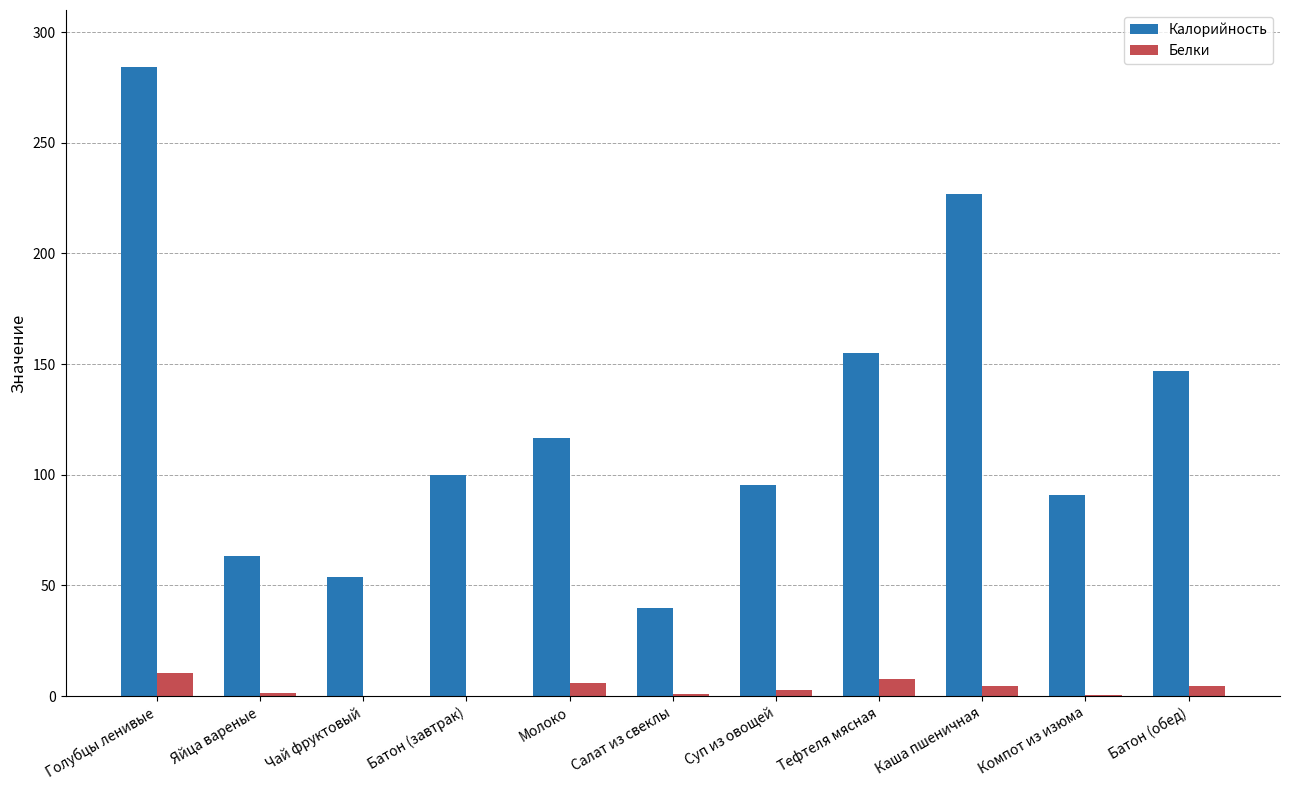

True or false: Калорийность has a value of 27.2 at Салат из свеклы.

False